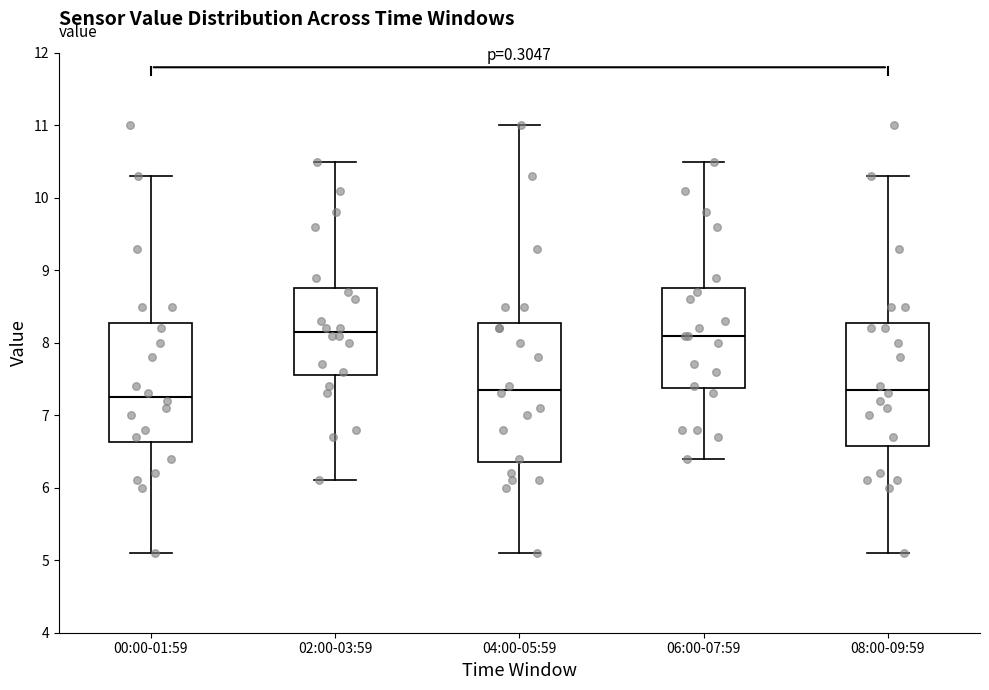

Reading left to right, transcribe this box plot: for each box, give where its median line is, the range the box spans, and where its two whiskers end, as read against the y-axis. The values are not printed on the chart, so give them approximately, as read against the axis.

00:00-01:59: median 7.3, box 6.6 to 8.3, whiskers 5.1 to 10.3
02:00-03:59: median 8.2, box 7.6 to 8.8, whiskers 6.1 to 10.5
04:00-05:59: median 7.4, box 6.4 to 8.3, whiskers 5.1 to 11.0
06:00-07:59: median 8.1, box 7.4 to 8.8, whiskers 6.4 to 10.5
08:00-09:59: median 7.4, box 6.6 to 8.3, whiskers 5.1 to 10.3